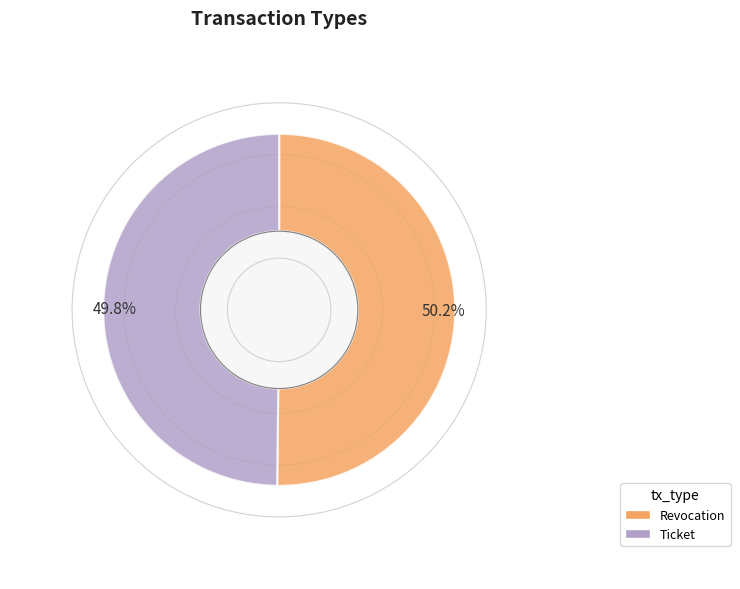

Approximately how many times larger is the value at Revocation compared to Ticket?

1.0